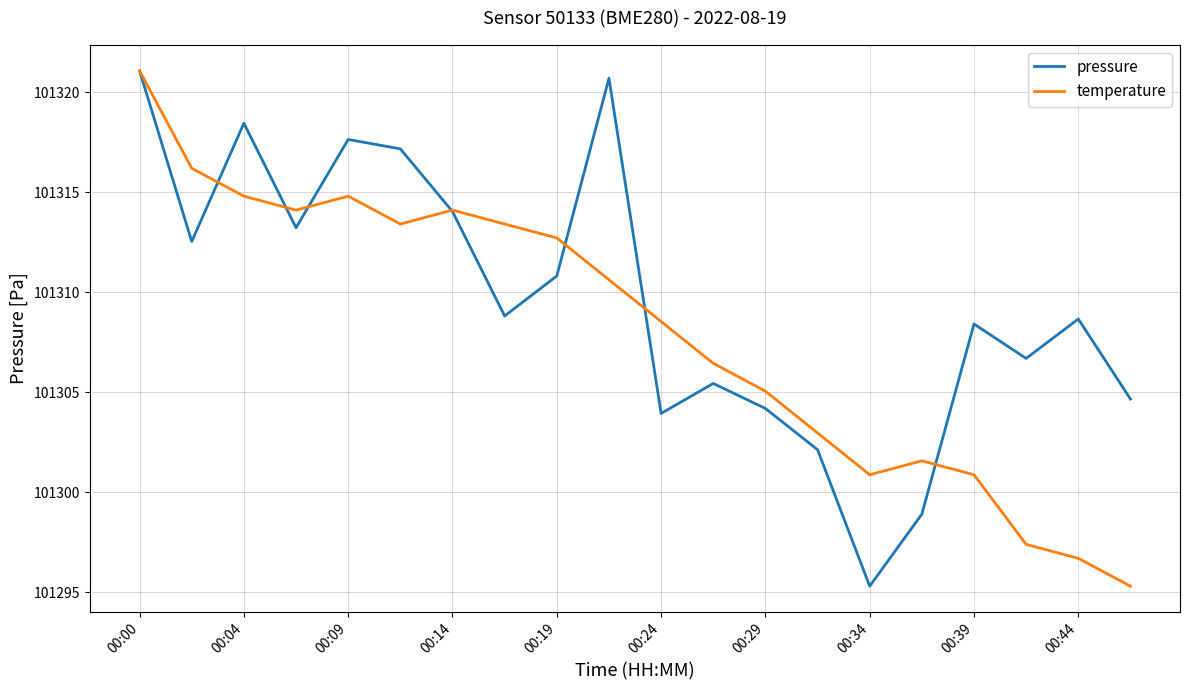

Rank the series by their average value, from lowest to highest.

temperature, pressure